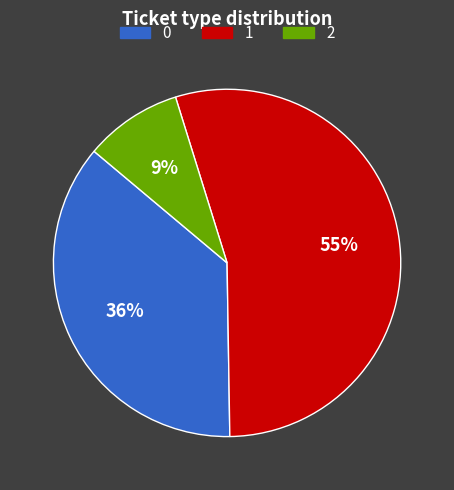

Is there any slice that represents more than half of the pie?

Yes